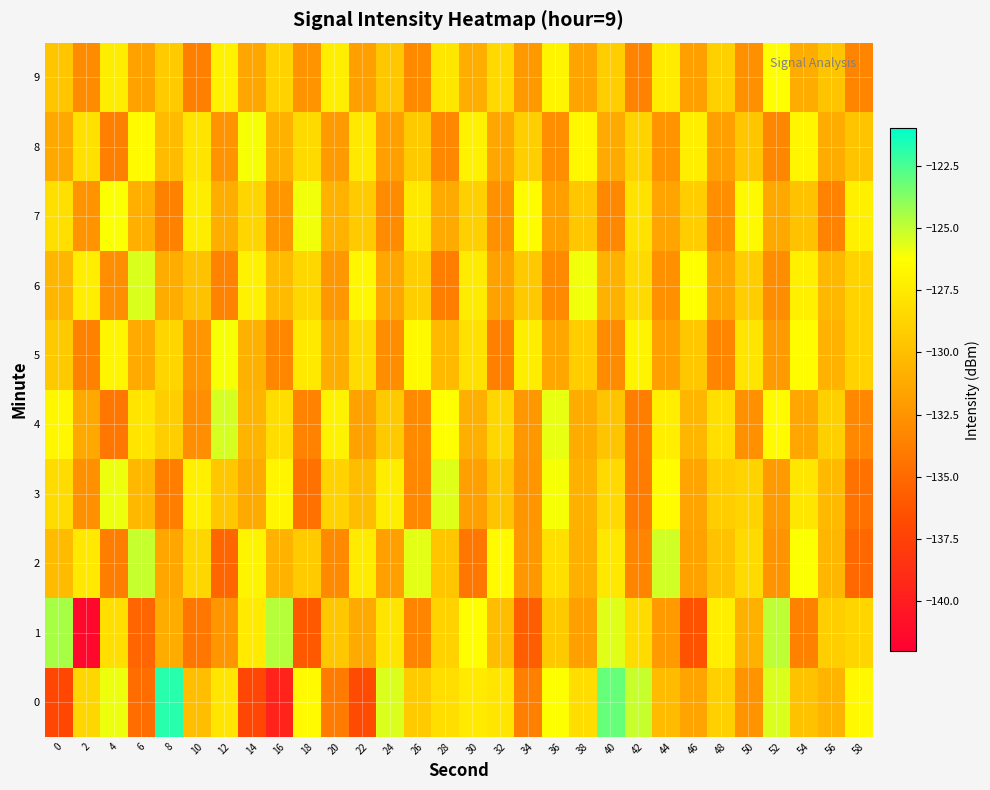

What is the greatest value displayed?

-121.8